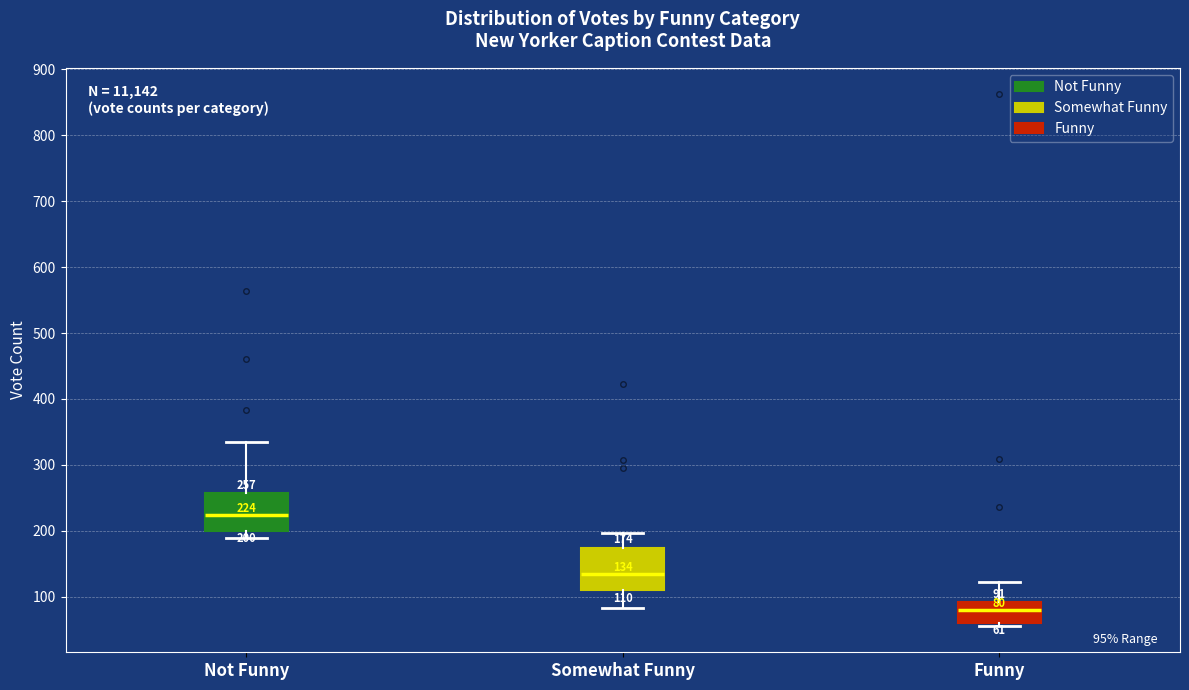

Which box has the highest median line?

Not Funny